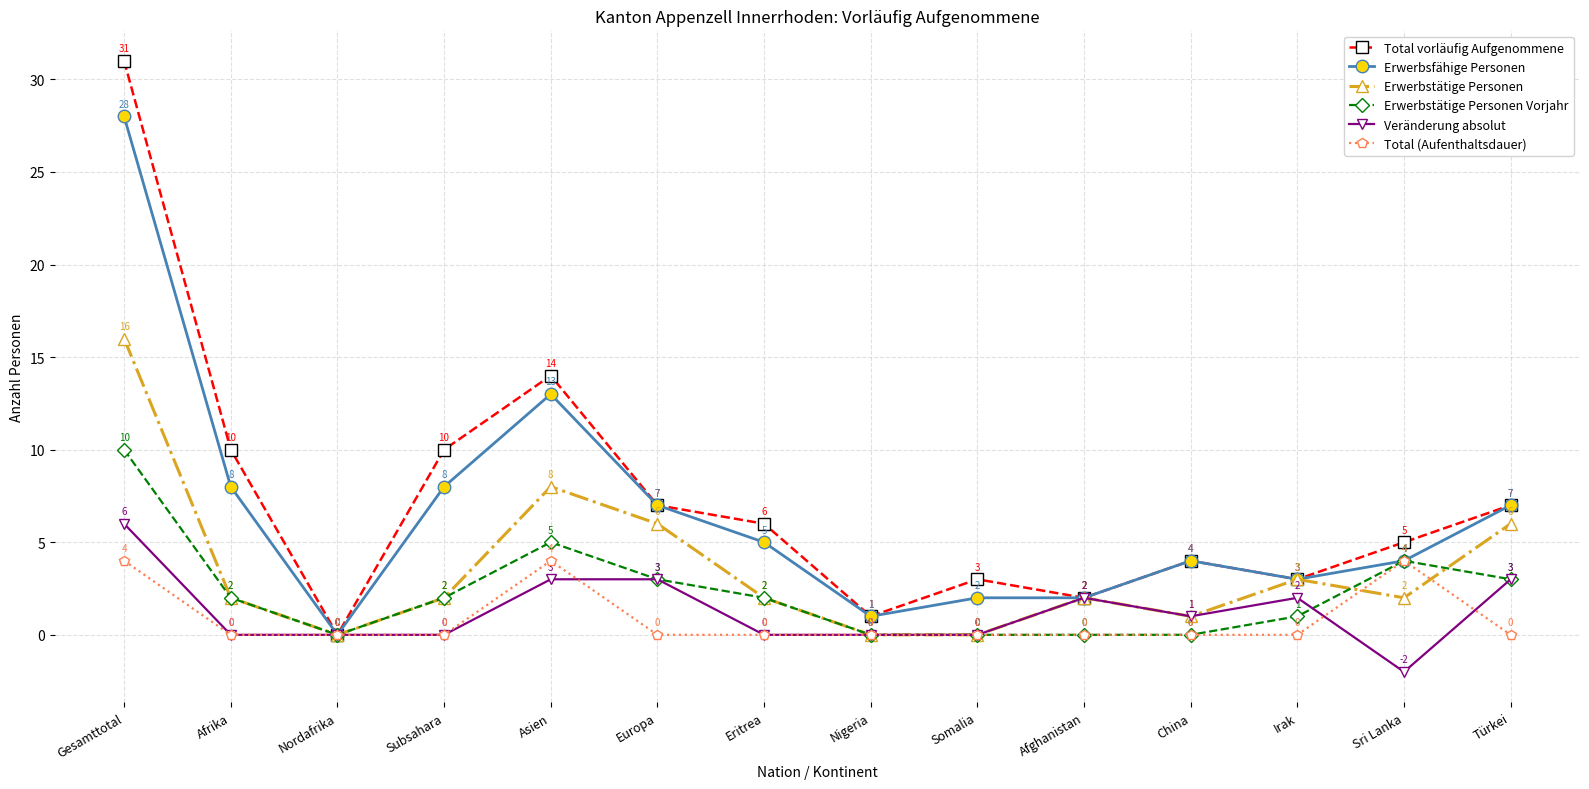

Count the number of categories in the chart.

14